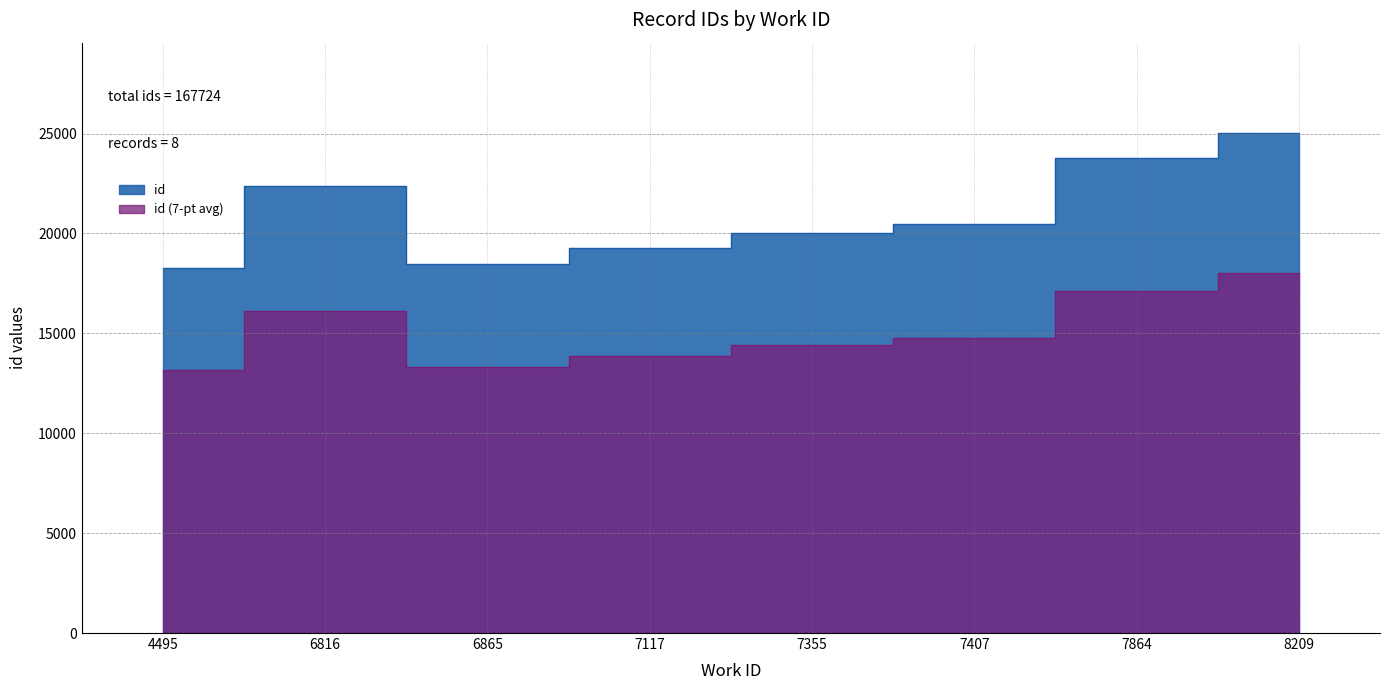

Where does the data first go above 20491?

6816